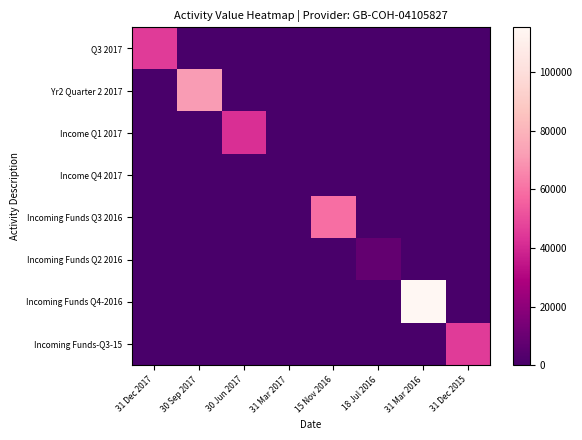

Reading left to right, what are all the values shown in this chart?

Q3 2017: 31 Dec 2017=45254.4	30 Sep 2017=0.0	30 Jun 2017=0.0	31 Mar 2017=0.0	15 Nov 2016=0.0	18 Jul 2016=0.0	31 Mar 2016=0.0	31 Dec 2015=0.0
Yr2 Quarter 2 2017: 31 Dec 2017=0.0	30 Sep 2017=71490.0	30 Jun 2017=0.0	31 Mar 2017=0.0	15 Nov 2016=0.0	18 Jul 2016=0.0	31 Mar 2016=0.0	31 Dec 2015=0.0
Income Q1 2017: 31 Dec 2017=0.0	30 Sep 2017=0.0	30 Jun 2017=42257.8	31 Mar 2017=0.0	15 Nov 2016=0.0	18 Jul 2016=0.0	31 Mar 2016=0.0	31 Dec 2015=0.0
Income Q4 2017: 31 Dec 2017=0.0	30 Sep 2017=0.0	30 Jun 2017=0.0	31 Mar 2017=0.0	15 Nov 2016=0.0	18 Jul 2016=0.0	31 Mar 2016=0.0	31 Dec 2015=0.0
Incoming Funds Q3 2016: 31 Dec 2017=0.0	30 Sep 2017=0.0	30 Jun 2017=0.0	31 Mar 2017=0.0	15 Nov 2016=59021.5	18 Jul 2016=0.0	31 Mar 2016=0.0	31 Dec 2015=0.0
Incoming Funds Q2 2016: 31 Dec 2017=0.0	30 Sep 2017=0.0	30 Jun 2017=0.0	31 Mar 2017=0.0	15 Nov 2016=0.0	18 Jul 2016=7855.0	31 Mar 2016=0.0	31 Dec 2015=0.0
Incoming Funds Q4-2016: 31 Dec 2017=0.0	30 Sep 2017=0.0	30 Jun 2017=0.0	31 Mar 2017=0.0	15 Nov 2016=0.0	18 Jul 2016=0.0	31 Mar 2016=115287.6	31 Dec 2015=0.0
Incoming Funds-Q3-15: 31 Dec 2017=0.0	30 Sep 2017=0.0	30 Jun 2017=0.0	31 Mar 2017=0.0	15 Nov 2016=0.0	18 Jul 2016=0.0	31 Mar 2016=0.0	31 Dec 2015=45274.7